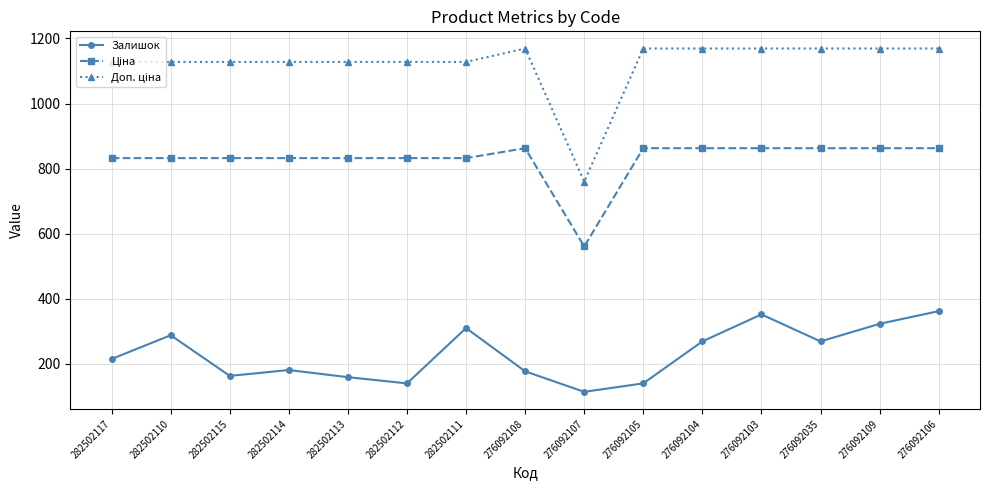

What is the difference between the Залишок values at 282502112 and 282502111?

170.0